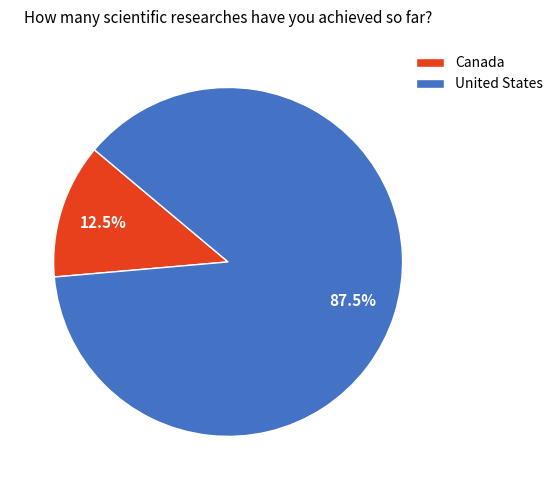

How many slices are in this pie chart?

2